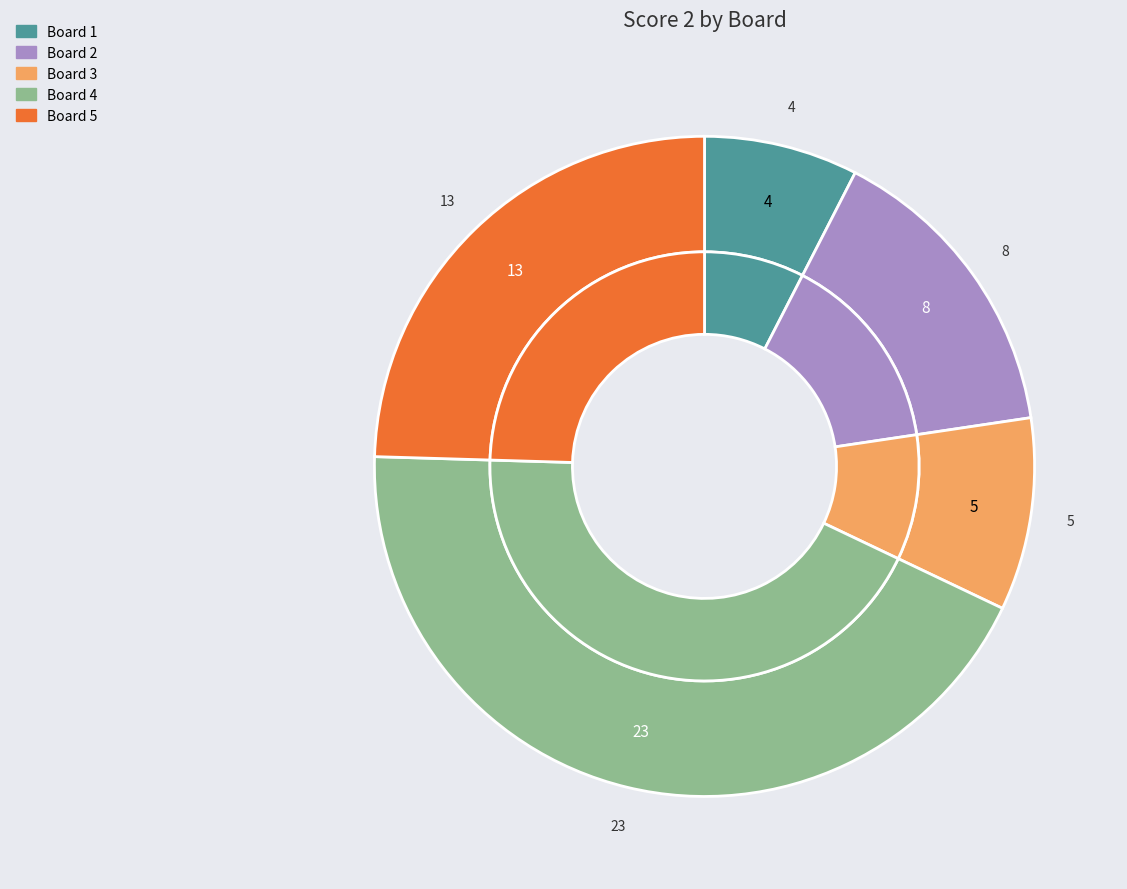

What is the ratio of the value at Board 4 to the value at Board 2?

2.9